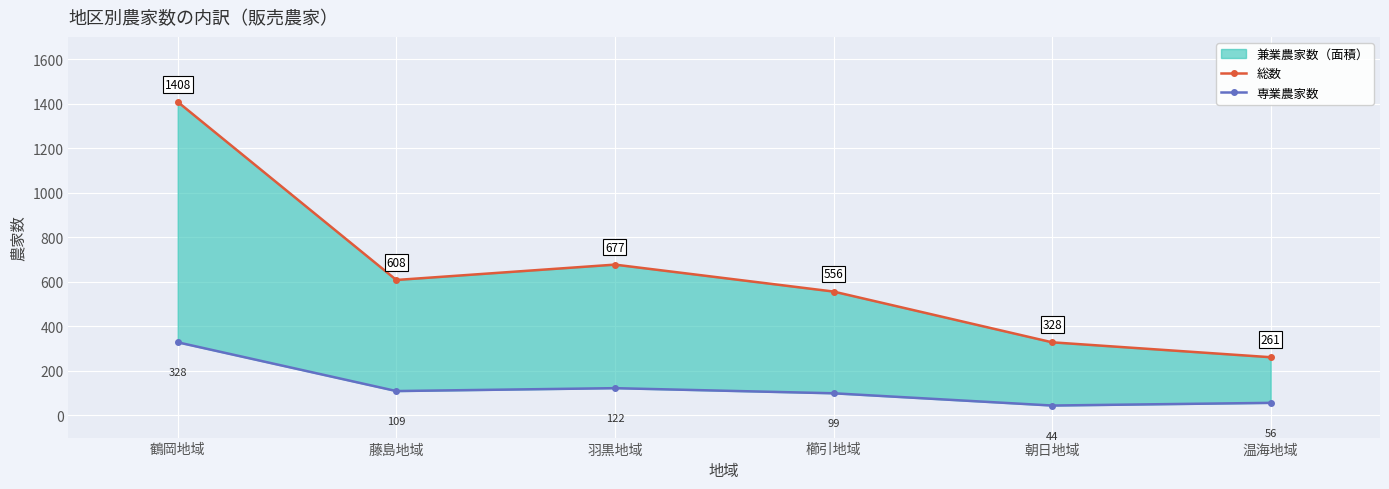

Where is 総数 nearest to the value 834?

羽黒地域